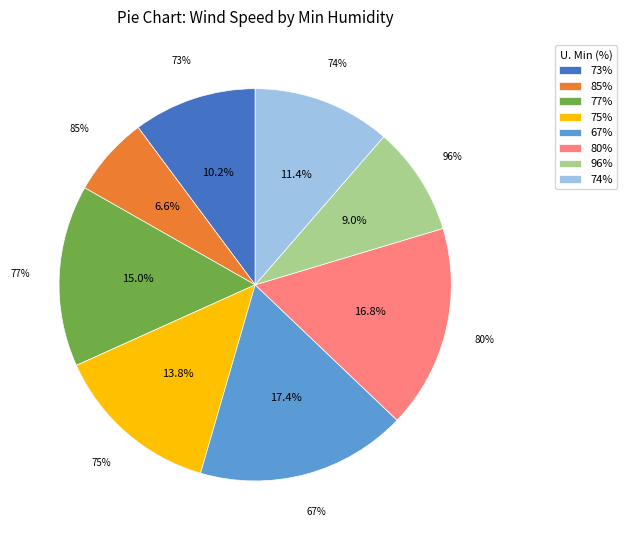

What is the total percentage of 96% and 67%?

26.3%